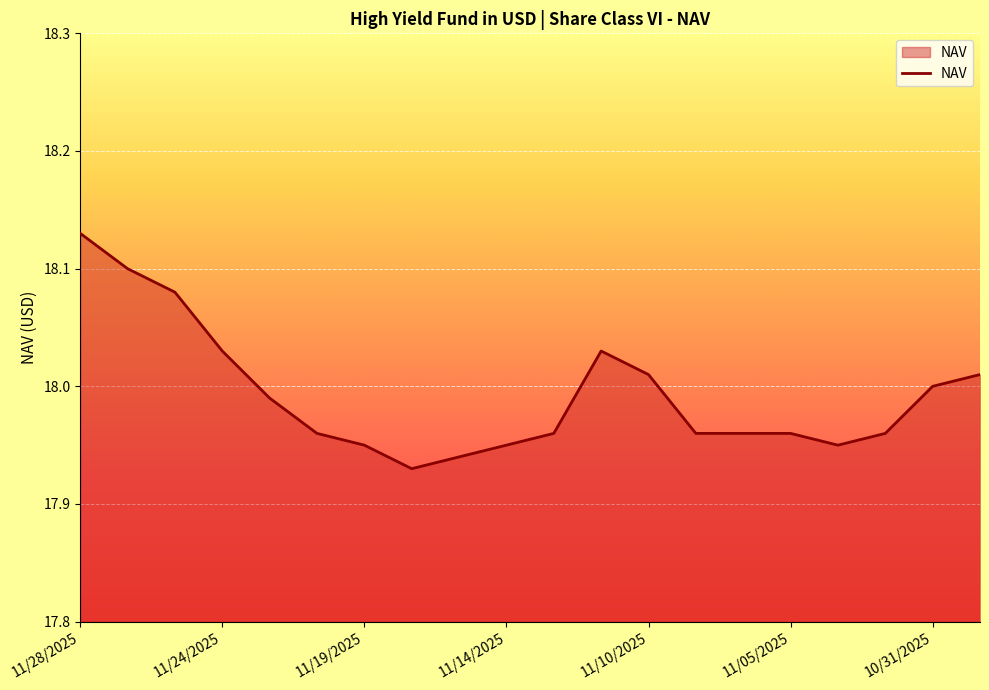

Does the chart have visible grid lines?

Yes